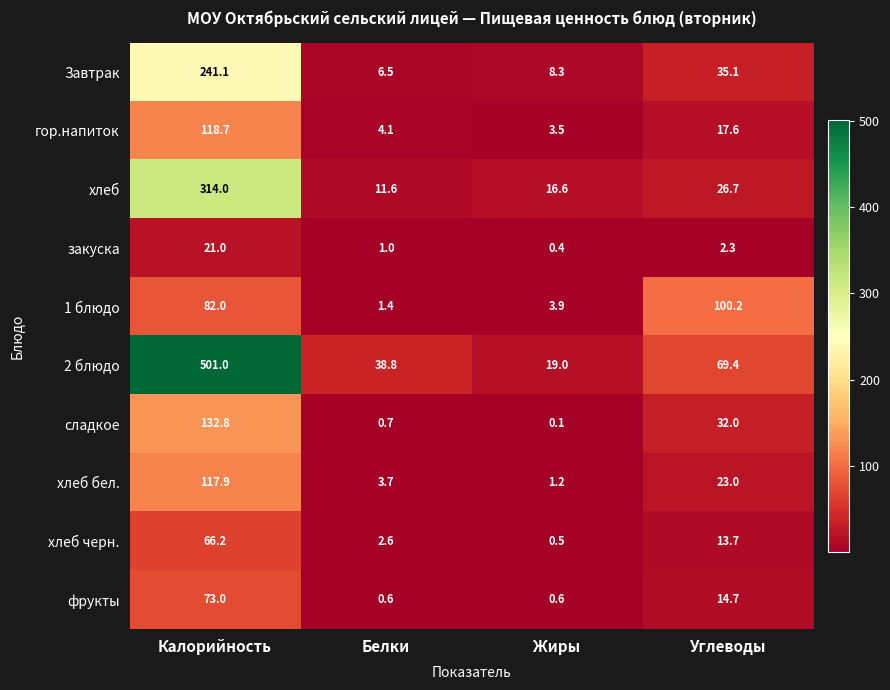

Is it true that фрукты equals 19.1 at Калорийность?

False